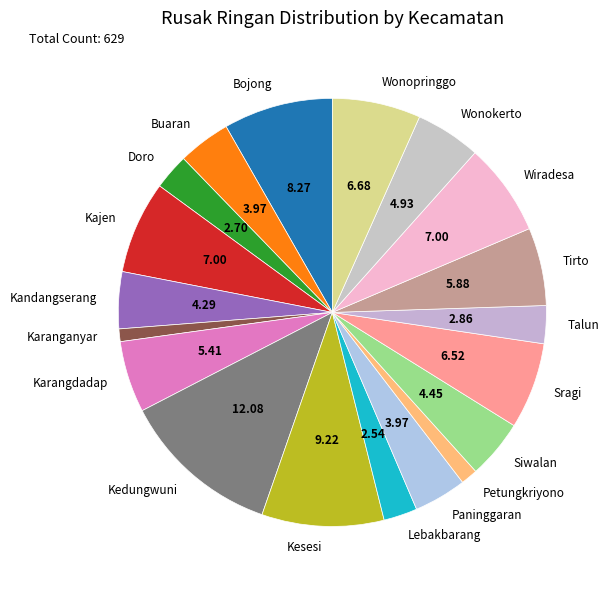

Count the number of slices in the pie.

19